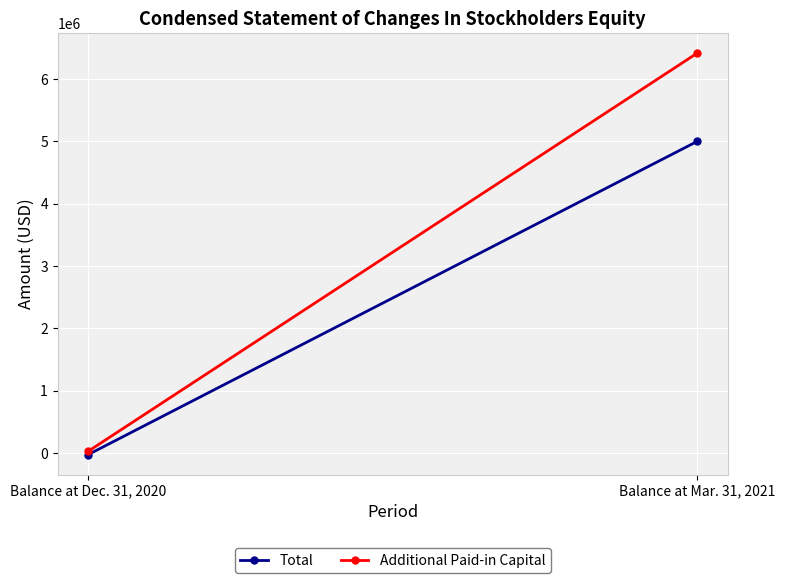

Which category has the lowest value across all series?

Balance at Dec. 31, 2020